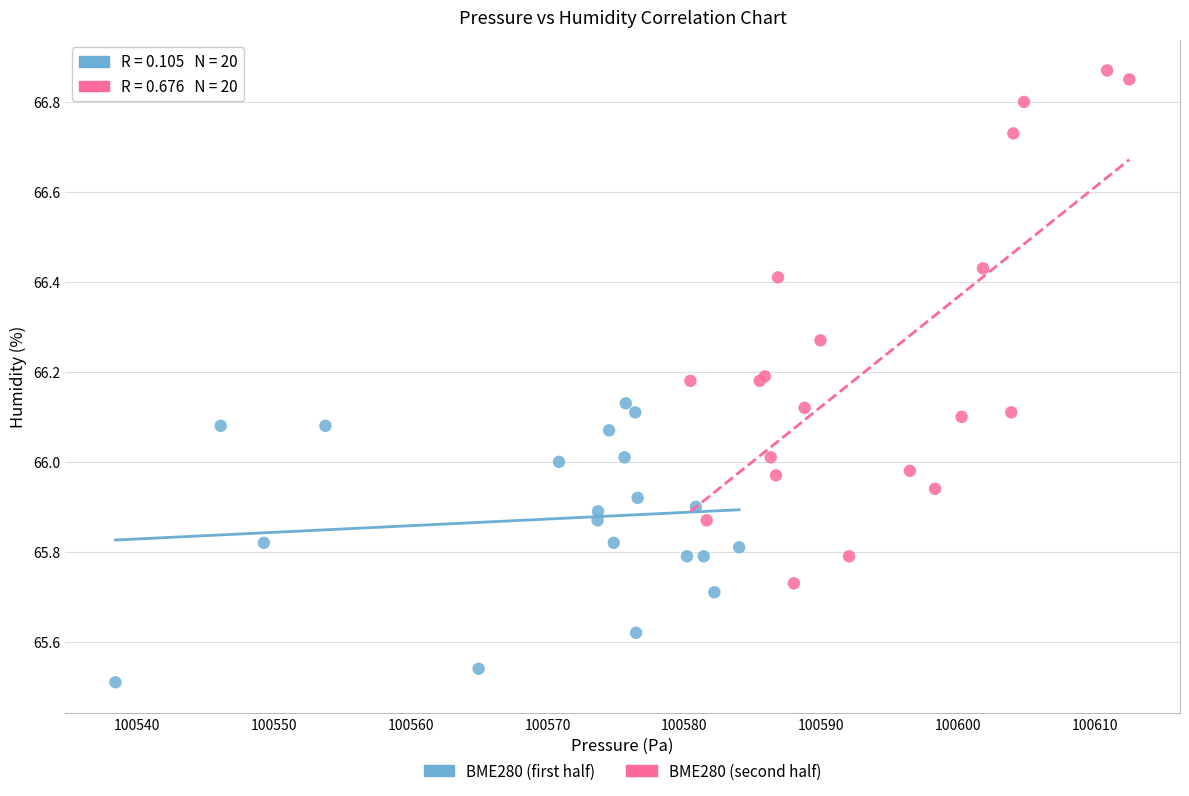

Which series contains the highest Y value?

BME280 (second half)